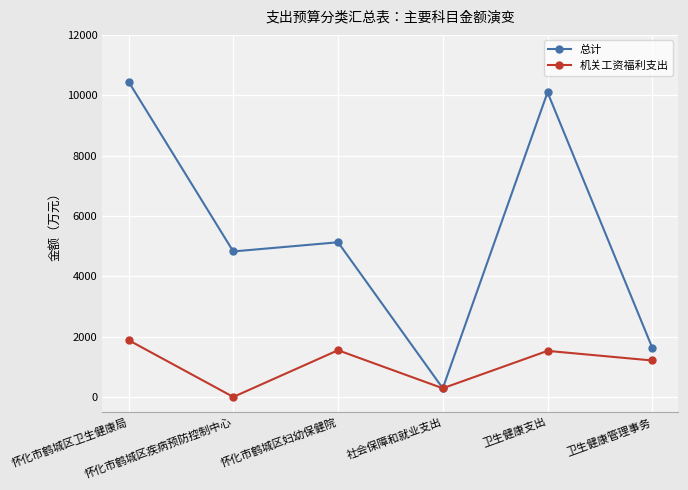

What is the maximum value shown in the chart?

10452.1